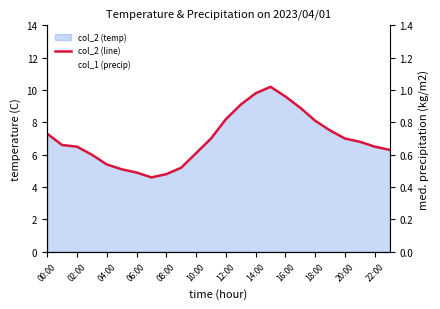

What is the label of the 3rd point from the right?

21